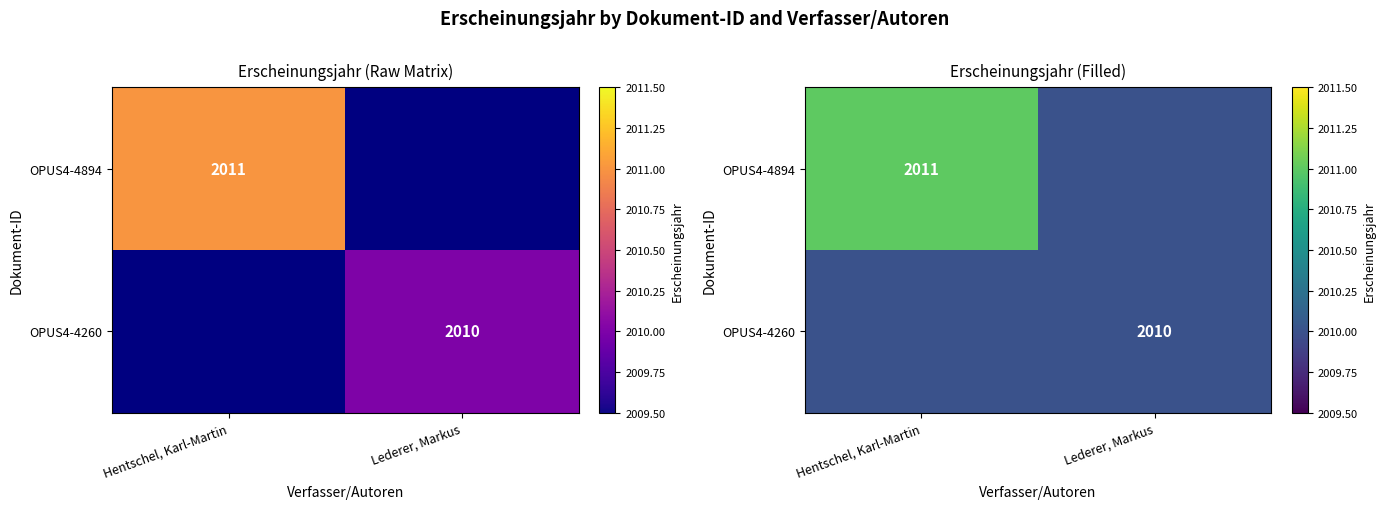

Rank the series by their maximum value, from lowest to highest.

OPUS4-4260, OPUS4-4894